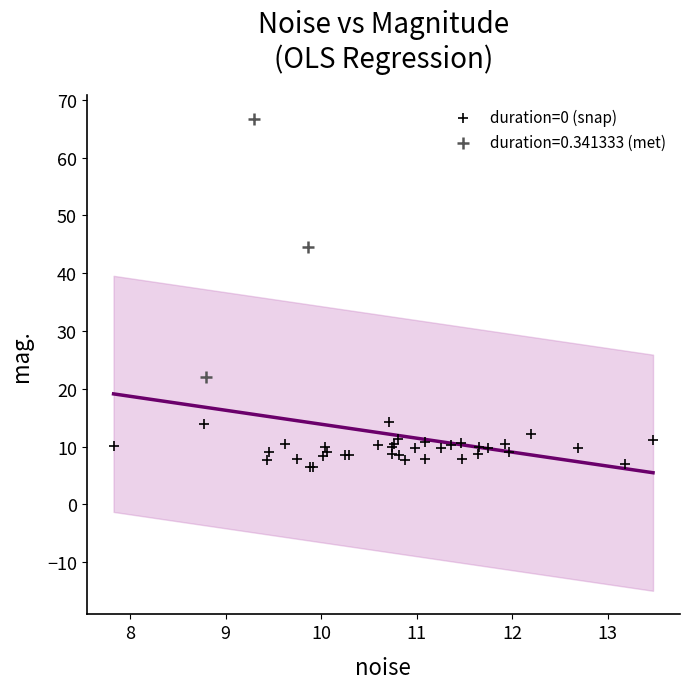

Which series contains the highest Y value?

duration=0.341333 (met)